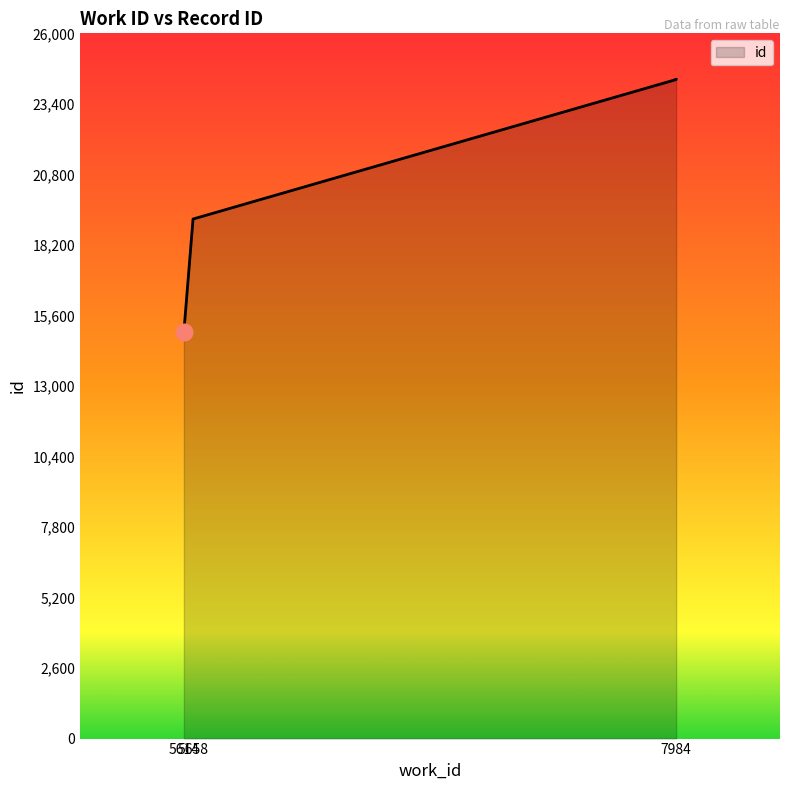

Is it true that the value at 7984 is 42934?

False